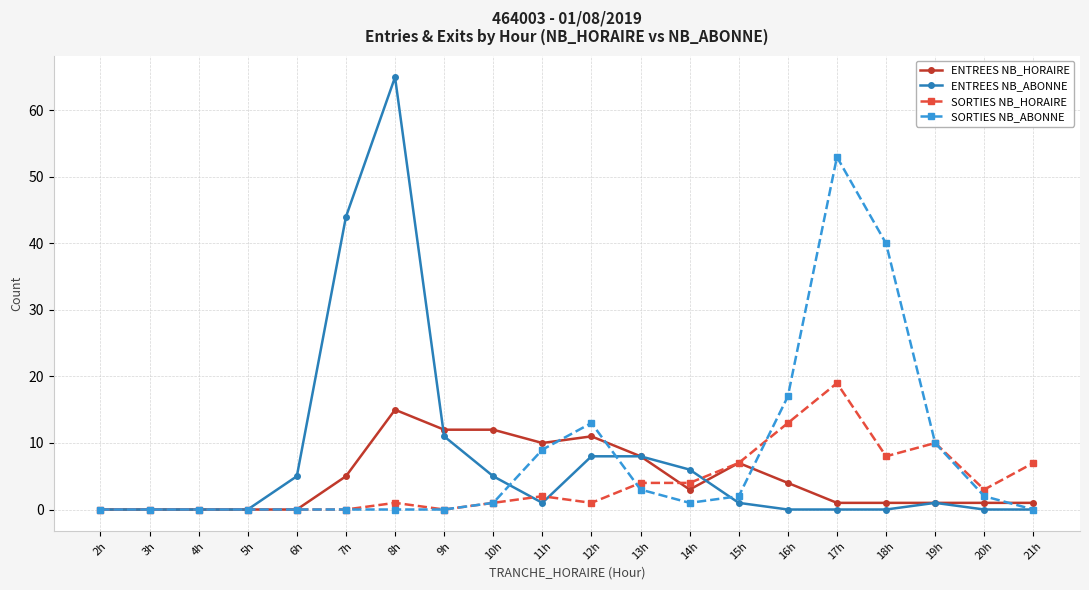

True or false: SORTIES NB_HORAIRE has more than 0 interior local peaks.

True